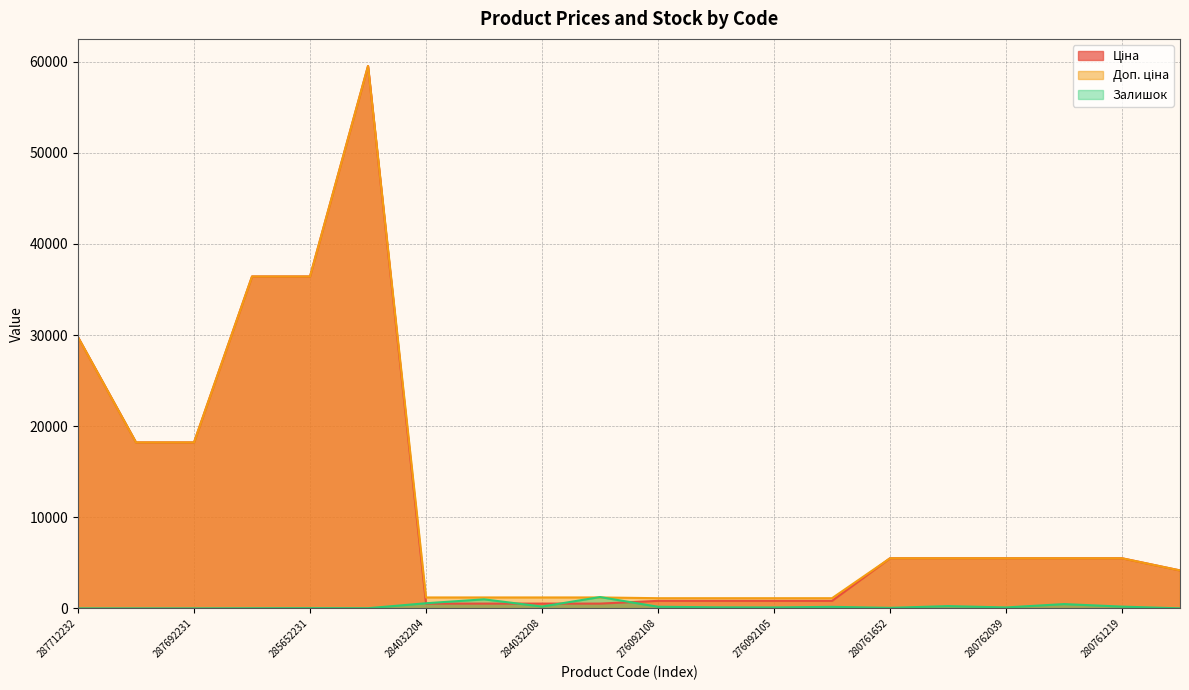

Is it true that Ціна equals 7527.1 at 280762039?

False